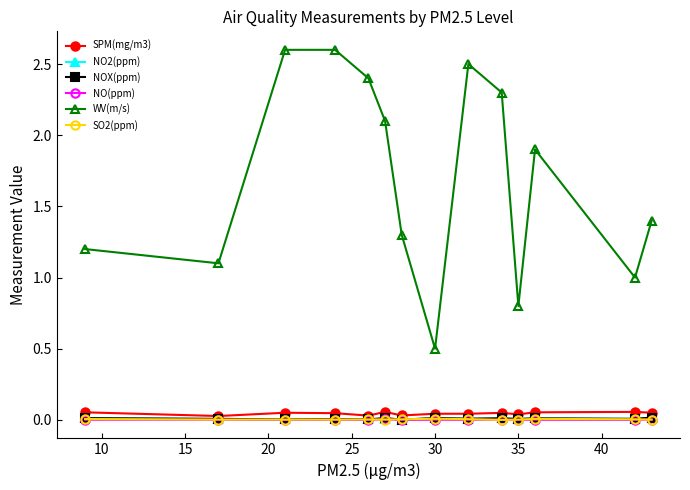

True or false: SPM(mg/m3) and WV(m/s) cross at least once.

False